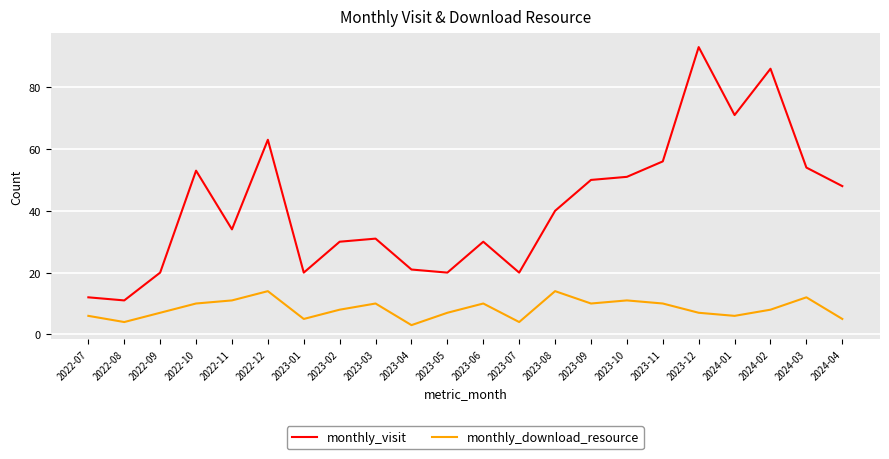

Where does the monthly_visit series first go above 40?

2022-10